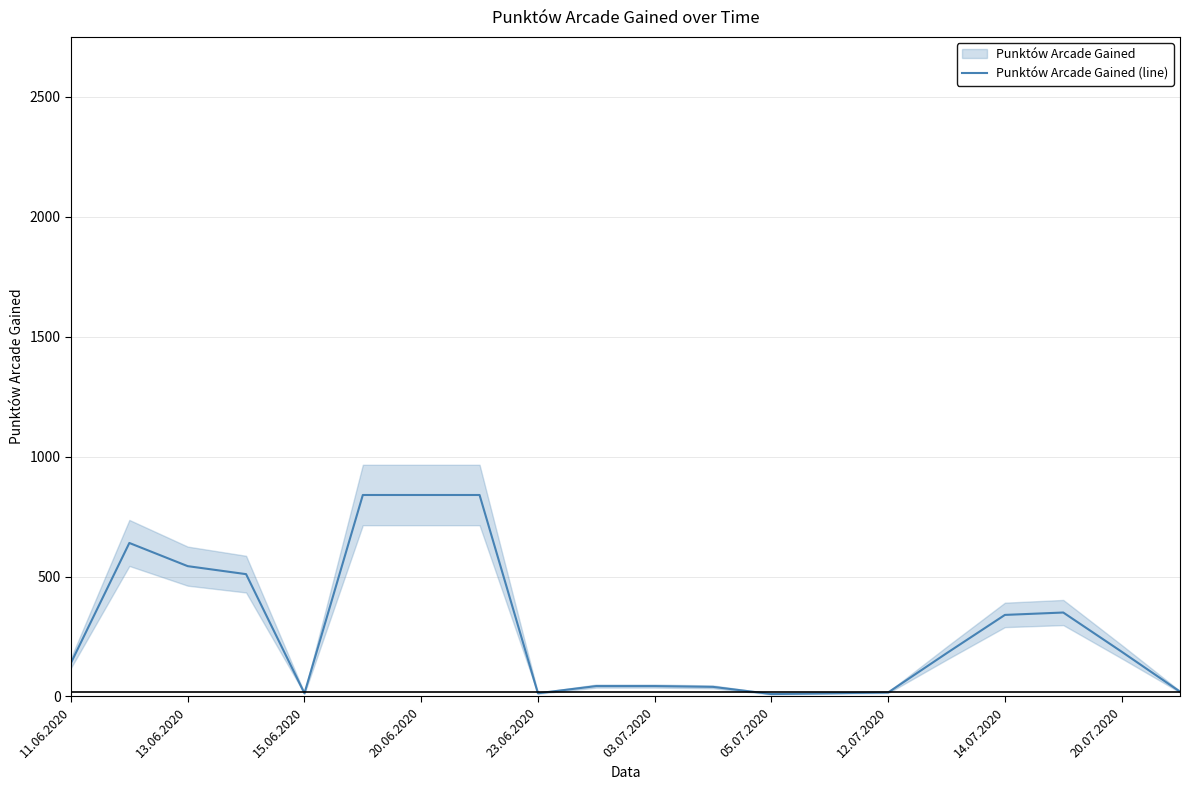

What is the smallest value displayed?

10.0